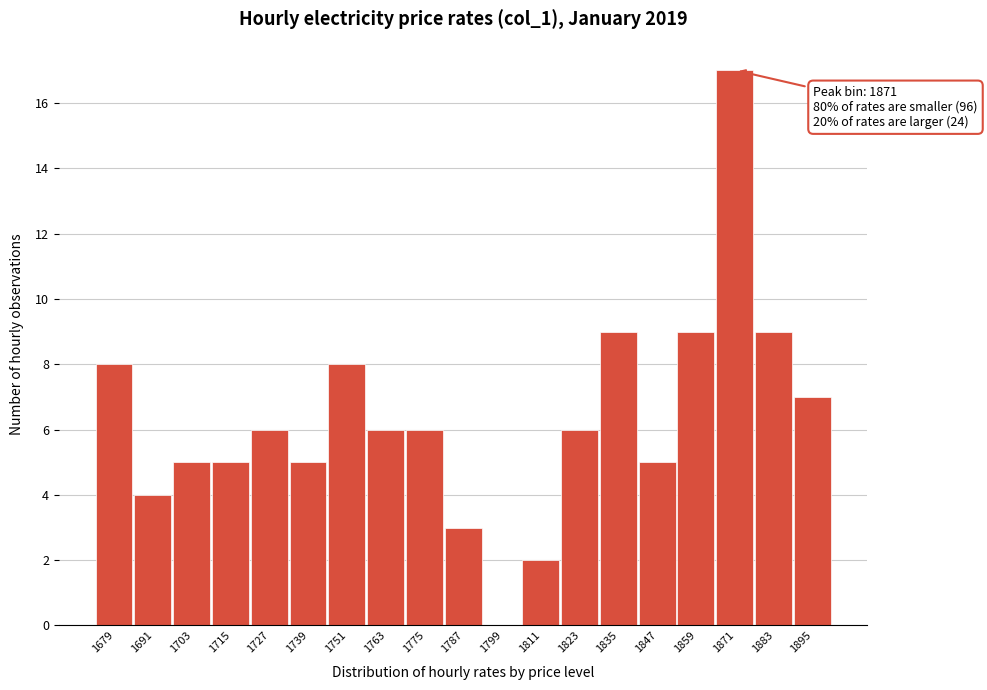

Over which range of the x-axis is the bar tallest?

1864 to 1876